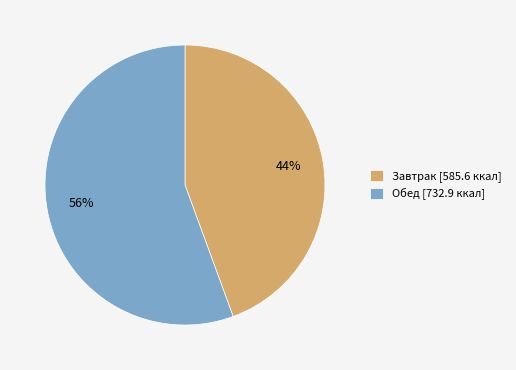

What percentage is the Завтрак slice, to the nearest percent?

44%